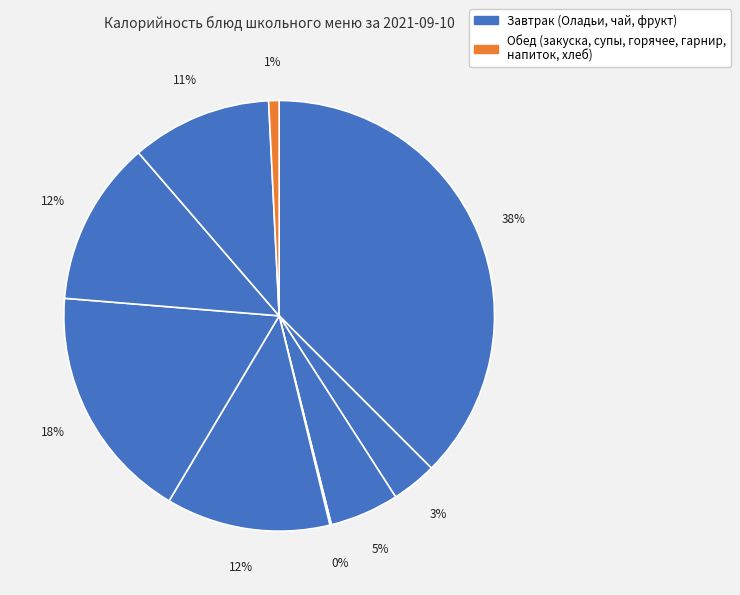

To the nearest percent, what is the difference between the largest and smallest slice percentages?

37%